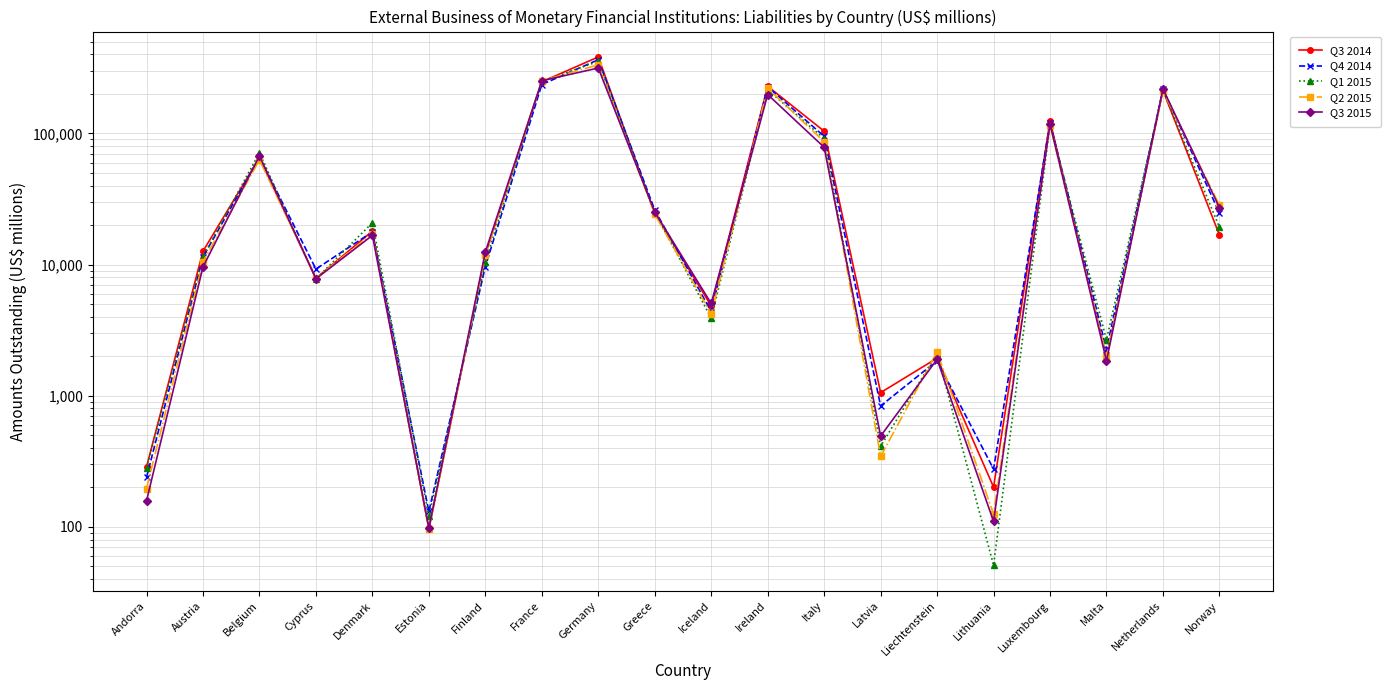

Where do Q1 2015 and Q3 2015 first cross each other?

Belgium and Cyprus